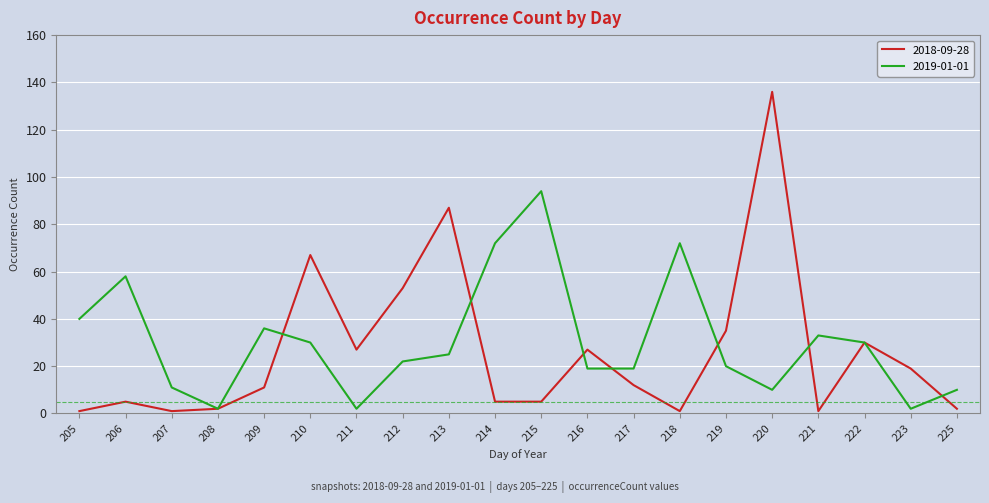

Rank the series at 215 from highest to lowest value.

2019-01-01, 2018-09-28